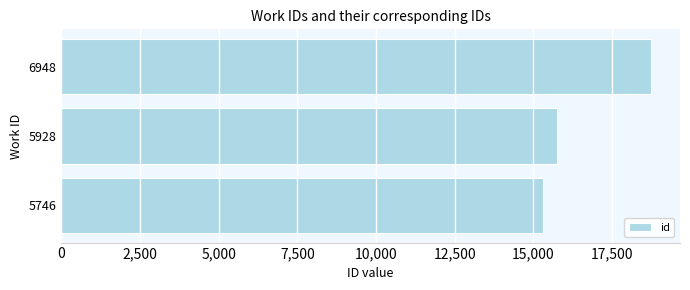

What is the difference between the maximum and minimum values?

3421